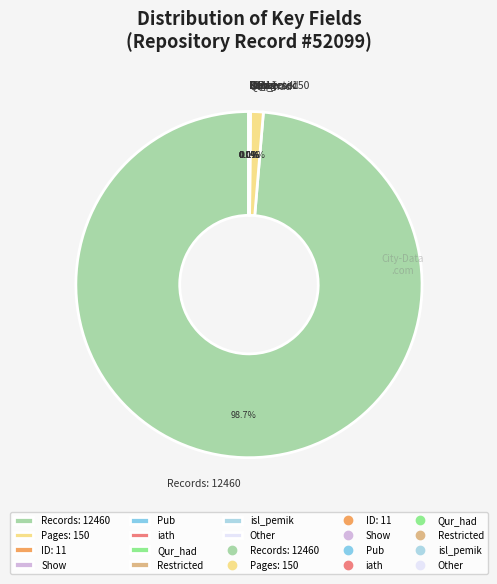

Is Records: 12460 the majority of the pie?

Yes